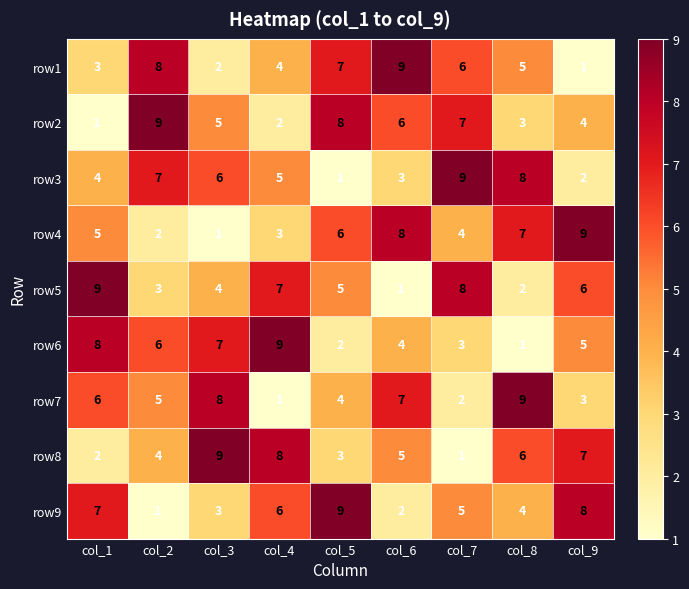

Which series changed the most between col_2 and col_7?

row5